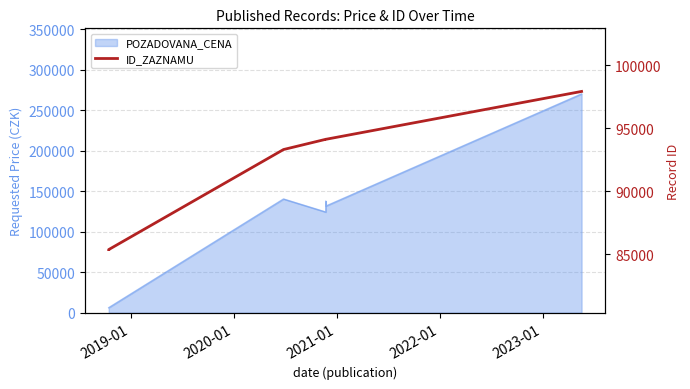

Count the number of categories in the chart.

7